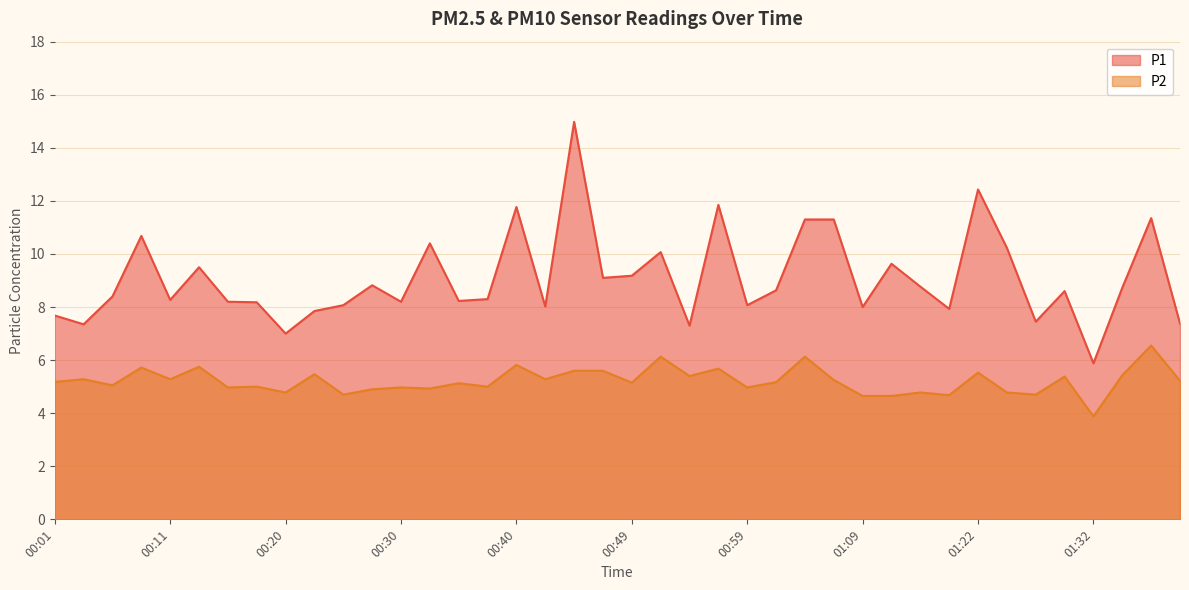

How many lines are shown in the chart?

2